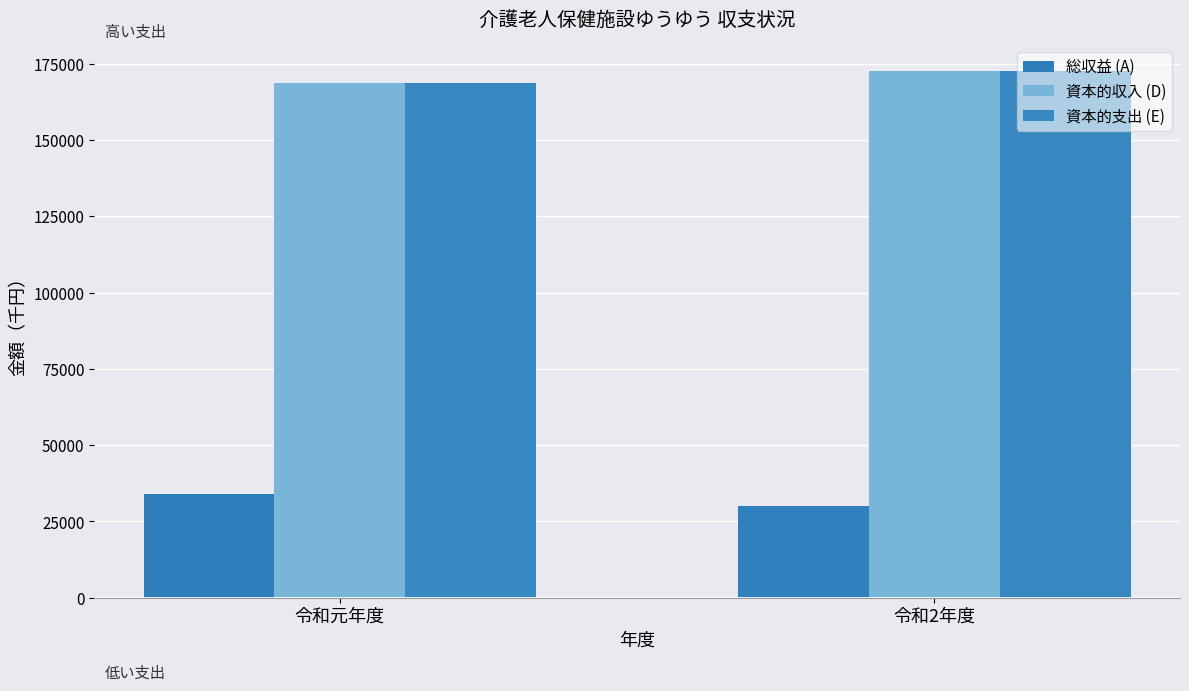

True or false: 資本的支出 (E) has a value of 168803 at 令和元年度.

True